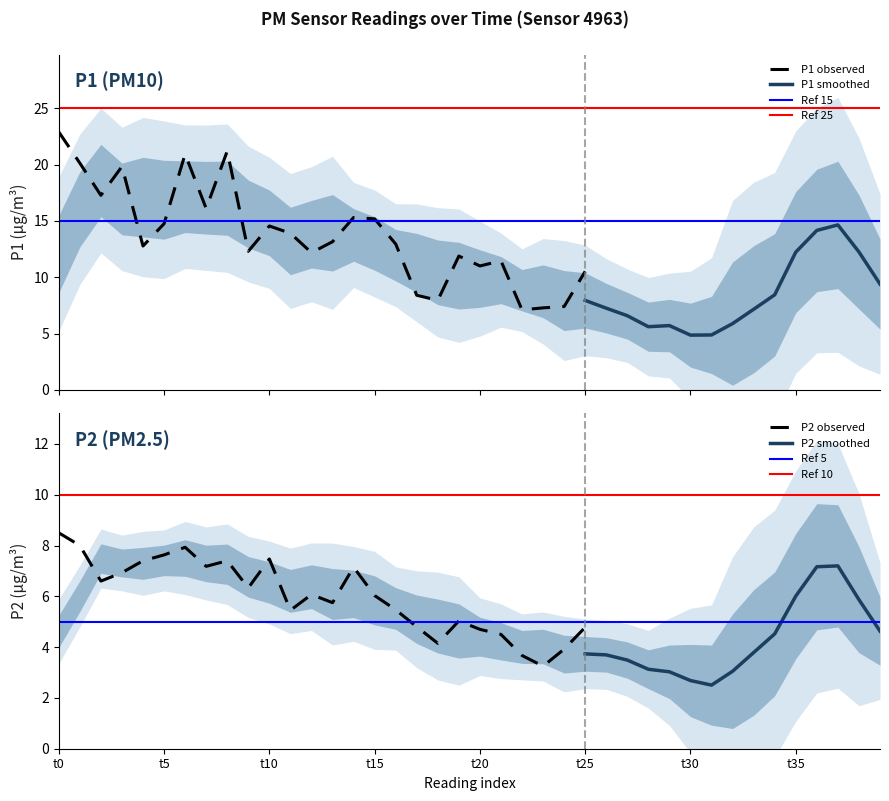

Is it true that P1 equals 22.8 at 02:30?

False